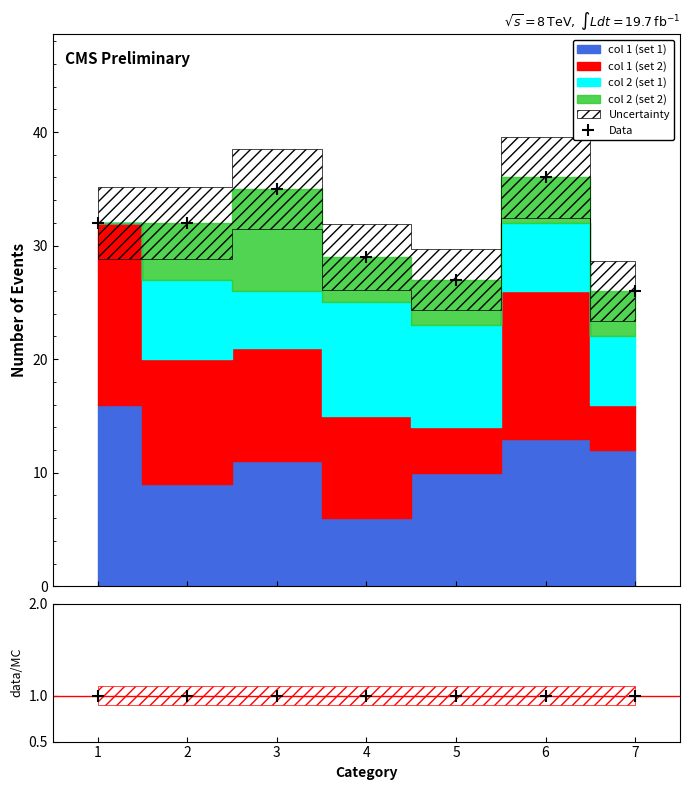

Reading right to left, extract all data points from this chart.

Data: 7=26	6=36	5=27	4=29	3=35	2=32	1=32
data/MC: 7=1	6=1	5=1	4=1	3=1	2=1	1=1